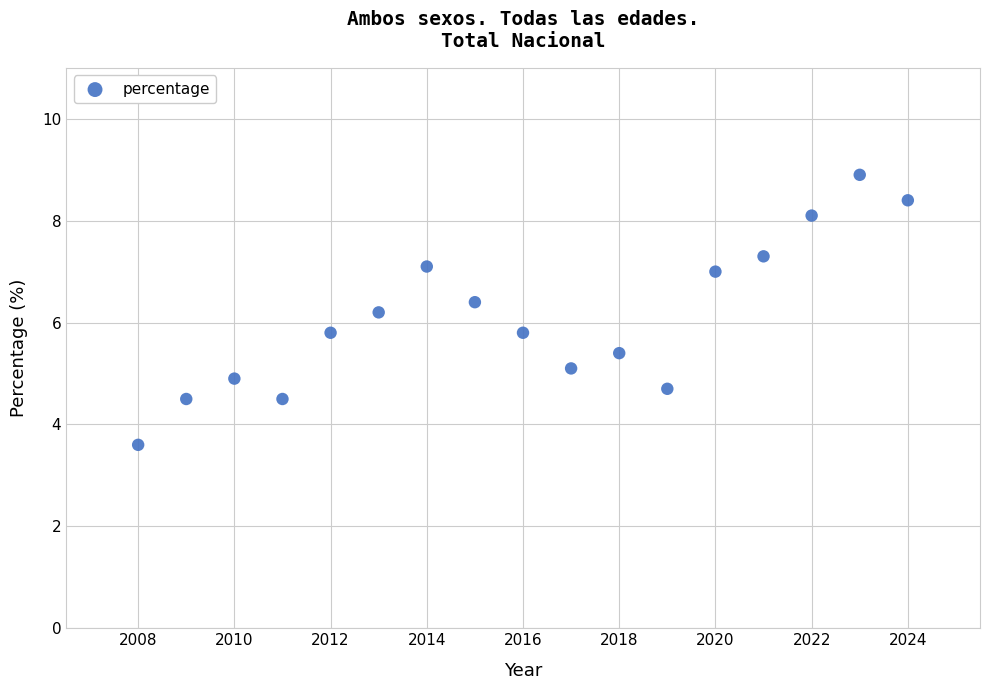

What is the range of Y values (max minus min)?

5.3